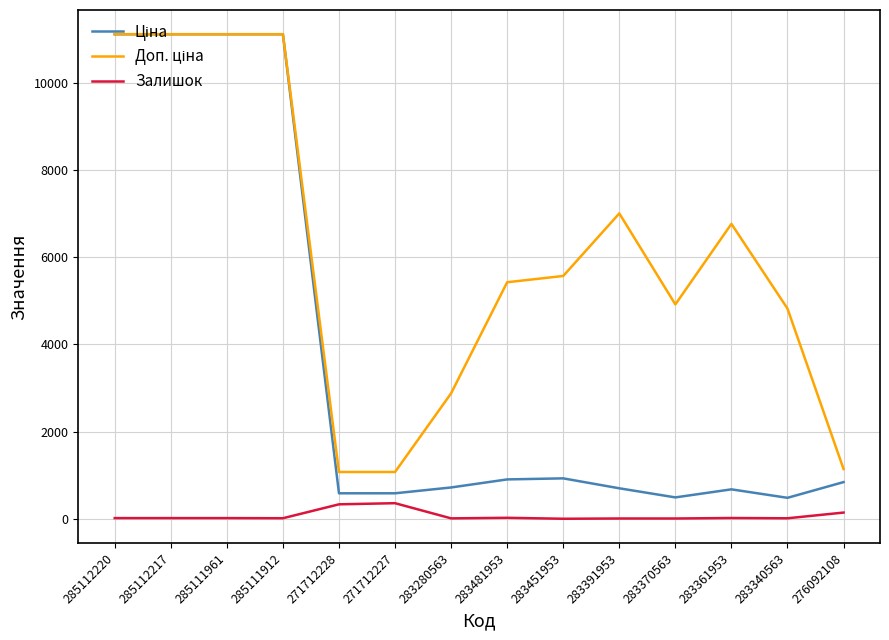

True or false: Залишок has a value of 359.0 at 271712227.

True